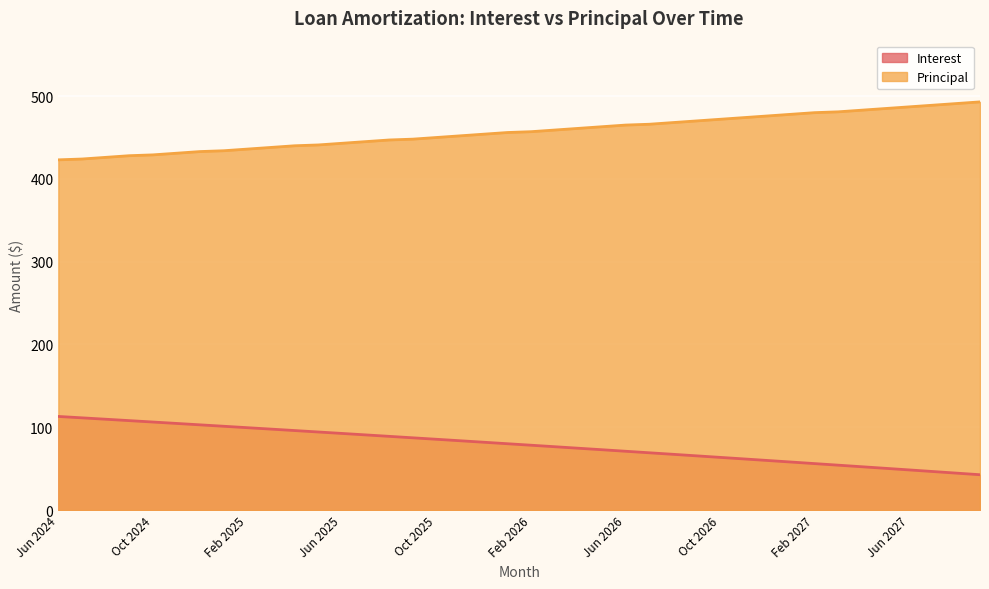

Is it true that Interest equals 27.0 at Jul 2024?

False